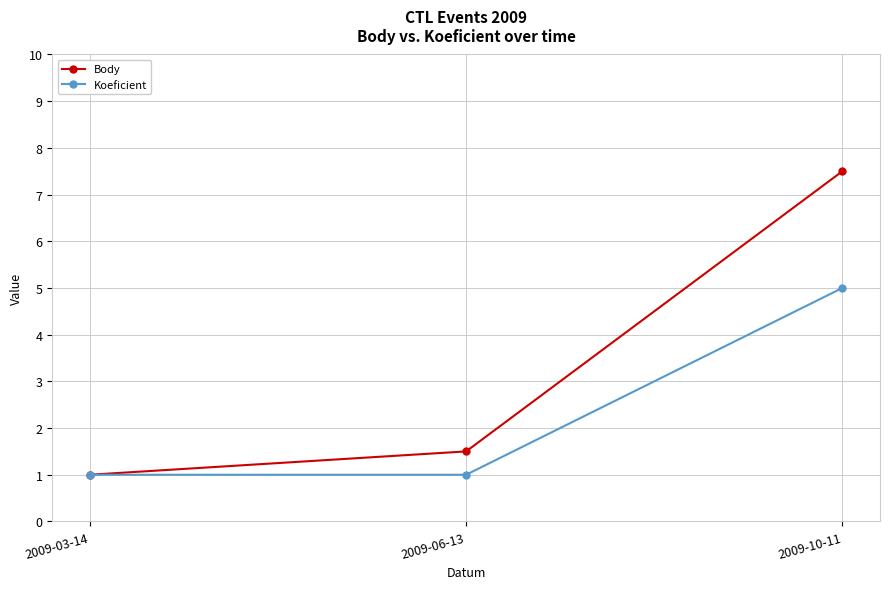

Which category has the highest value in the Koeficient series?

2009-10-11